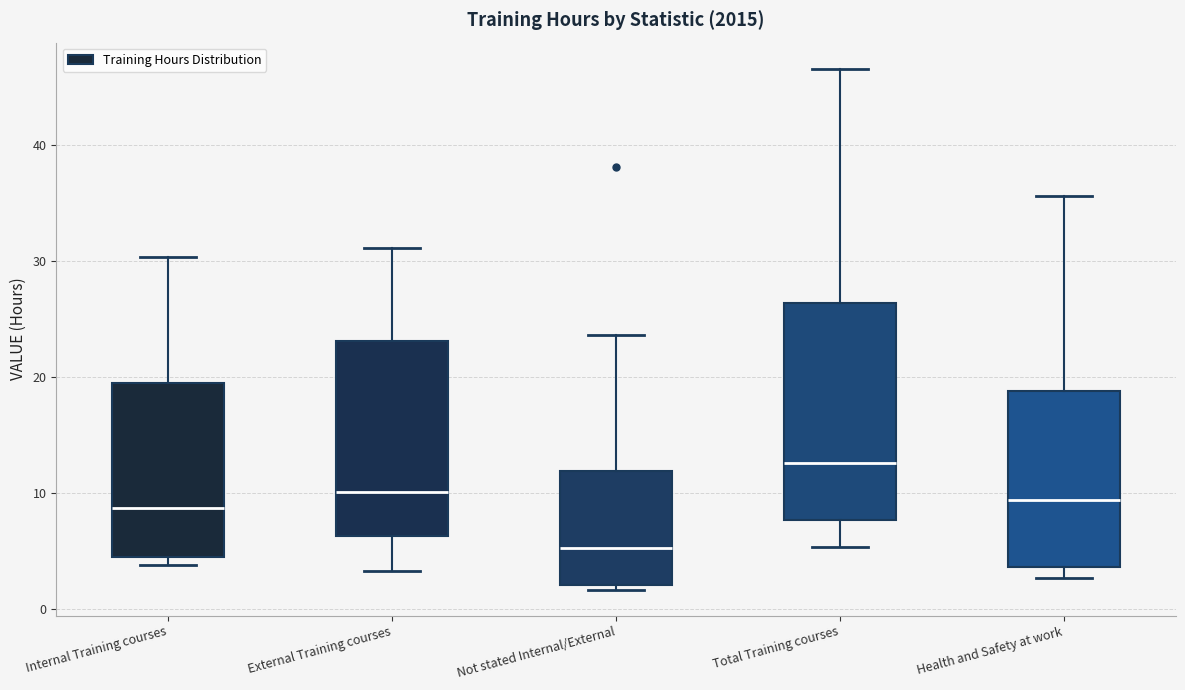

Which box is the tallest, from its lower edge to its upper edge?

Total Training courses